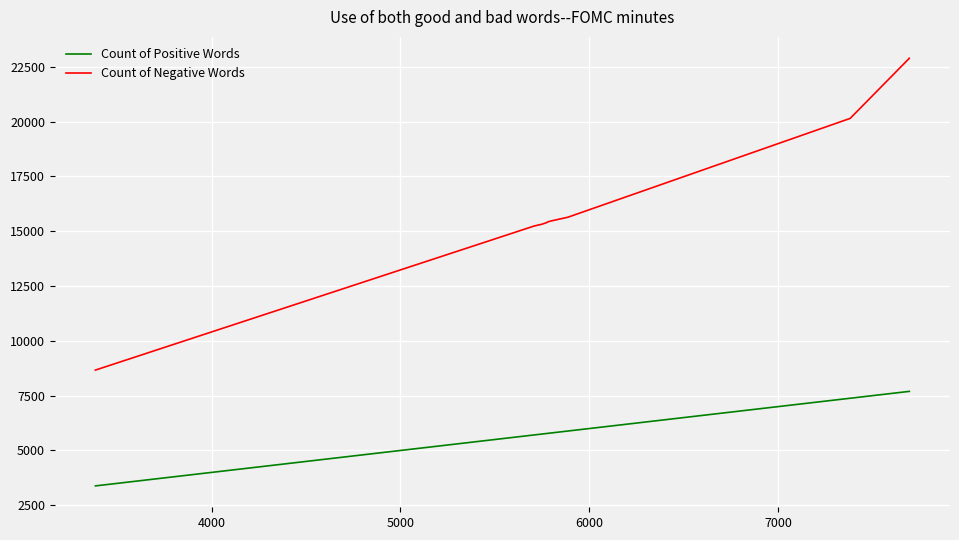

How many values in the Count of Negative Words series exceed 15466?

4